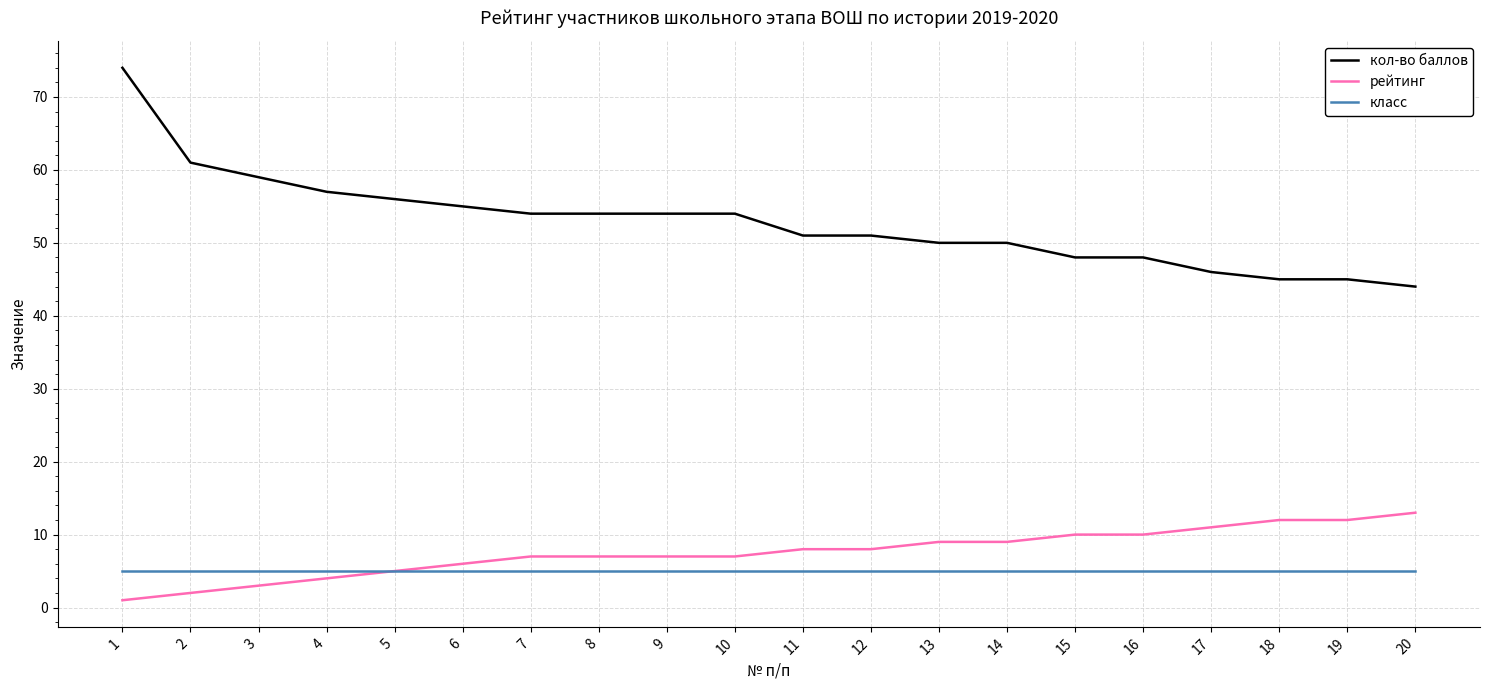

What is the greatest value displayed?

74